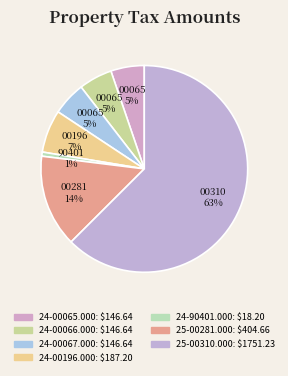

What is the majority slice?

25-00310.000